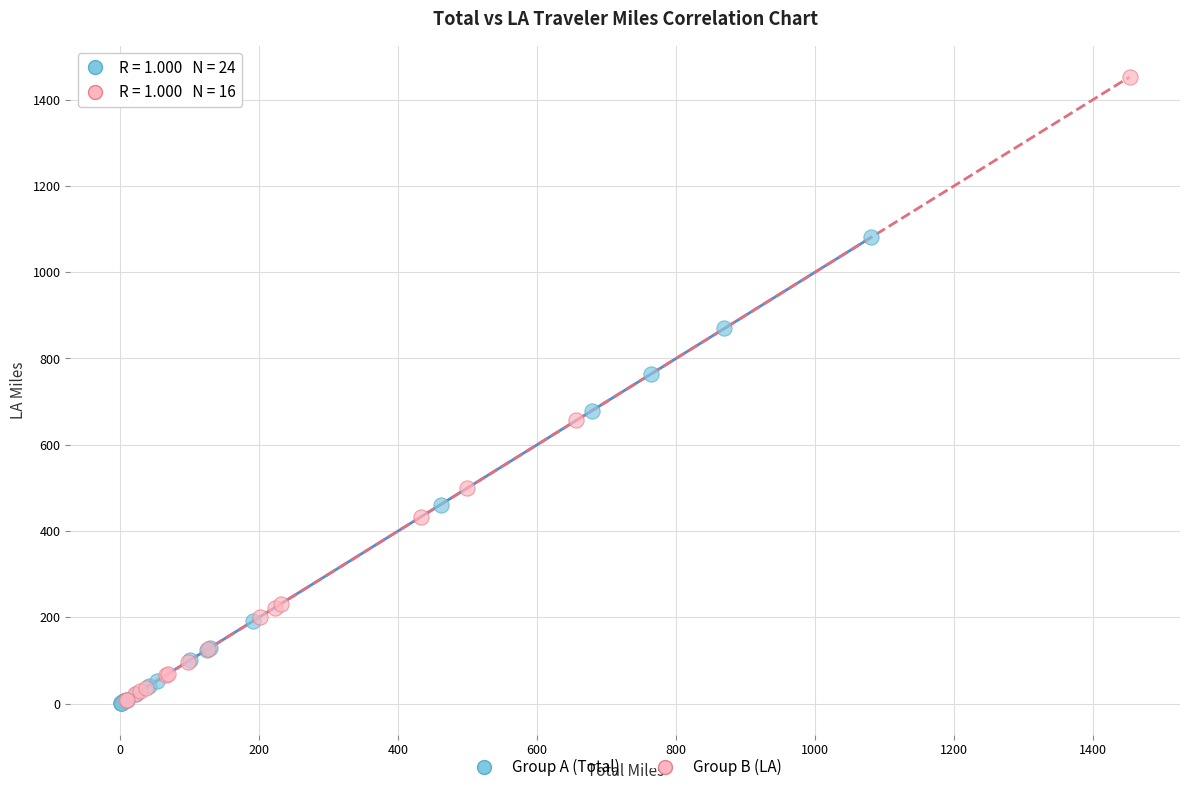

Which series contains the highest Y value?

Group B (LA)